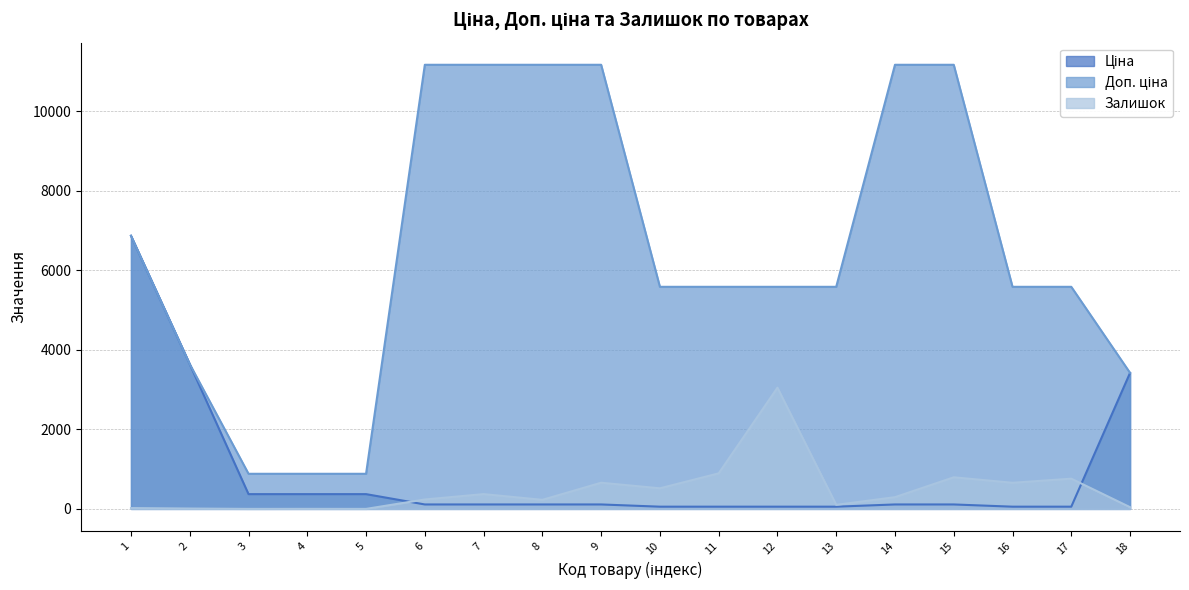

Reading left to right, extract all data points from this chart.

Ціна: 6869.4	3640.8	371.4	371.4	371.4	111.7	111.7	111.7	111.7	55.9	55.9	55.9	55.9	111.7	111.7	55.9	55.9	3420.6
Доп. ціна: 6869.4	3641.0	883.0	883.0	883.0	11169.0	11169.0	11169.0	11169.0	5585.0	5585.0	5585.0	5585.0	11169.0	11169.0	5585.0	5585.0	3421.0
Залишок: 21.0	9.0	0.0	1.0	0.0	237.0	372.0	228.0	658.0	518.0	894.0	3048.0	102.0	295.0	795.0	657.0	760.0	43.0